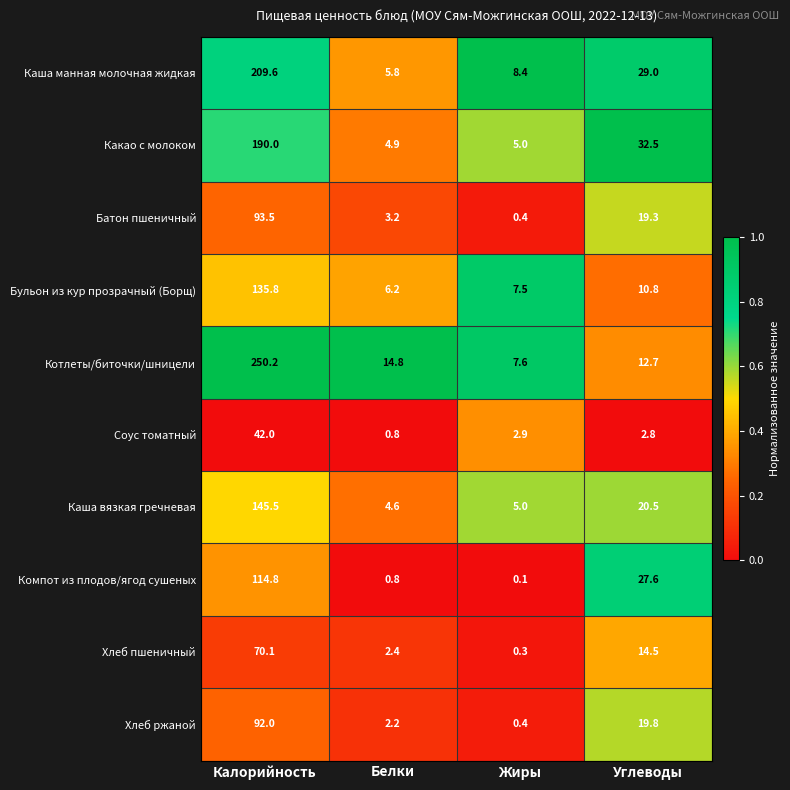

Read the Каша вязкая гречневая value at Белки.

4.6